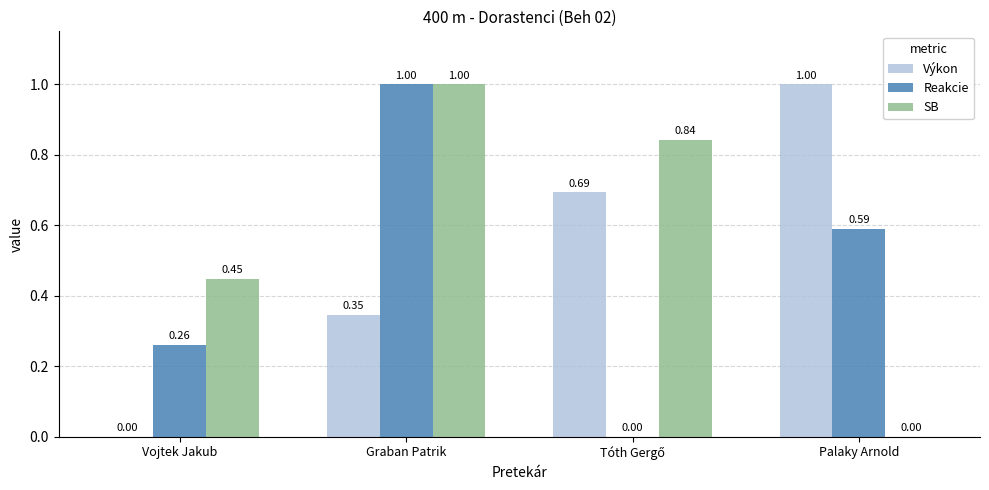

How many groups of bars are there?

4